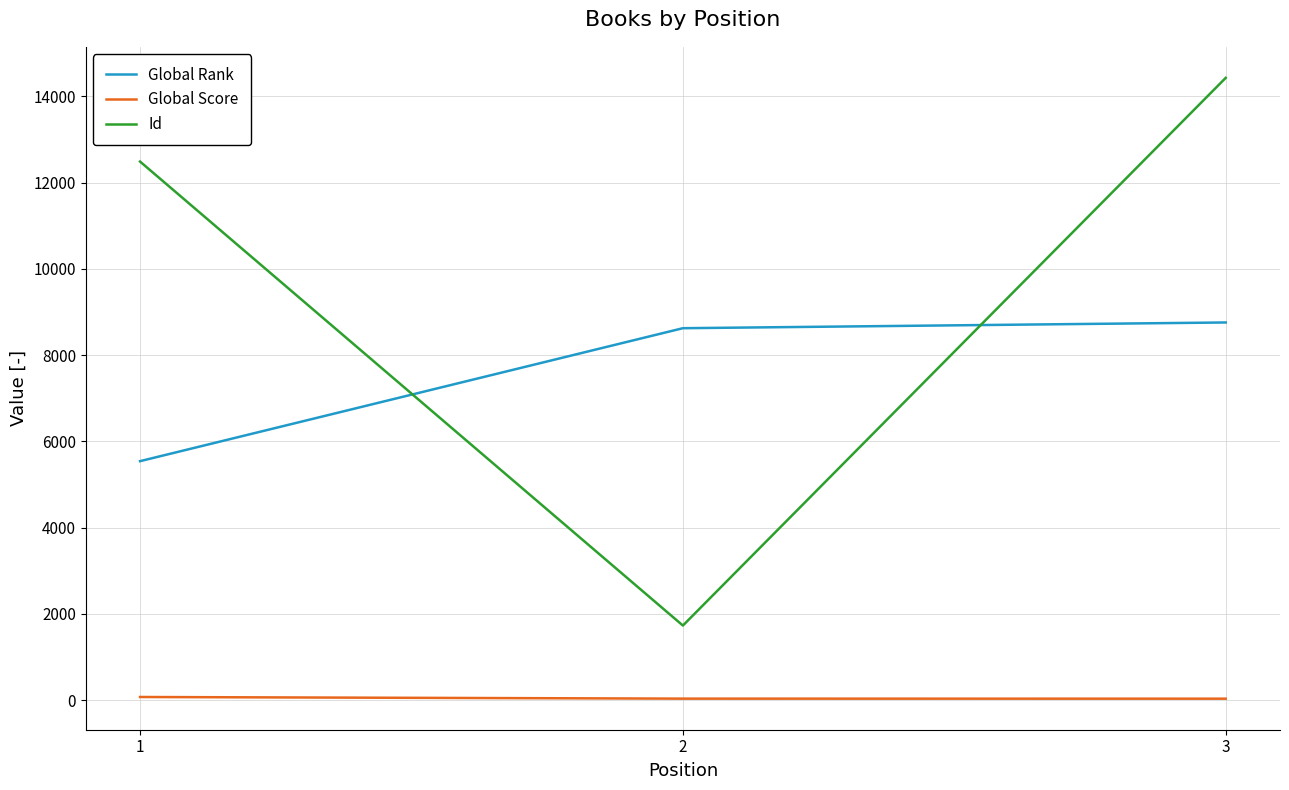

At which label is Global Score closest to 52?

2